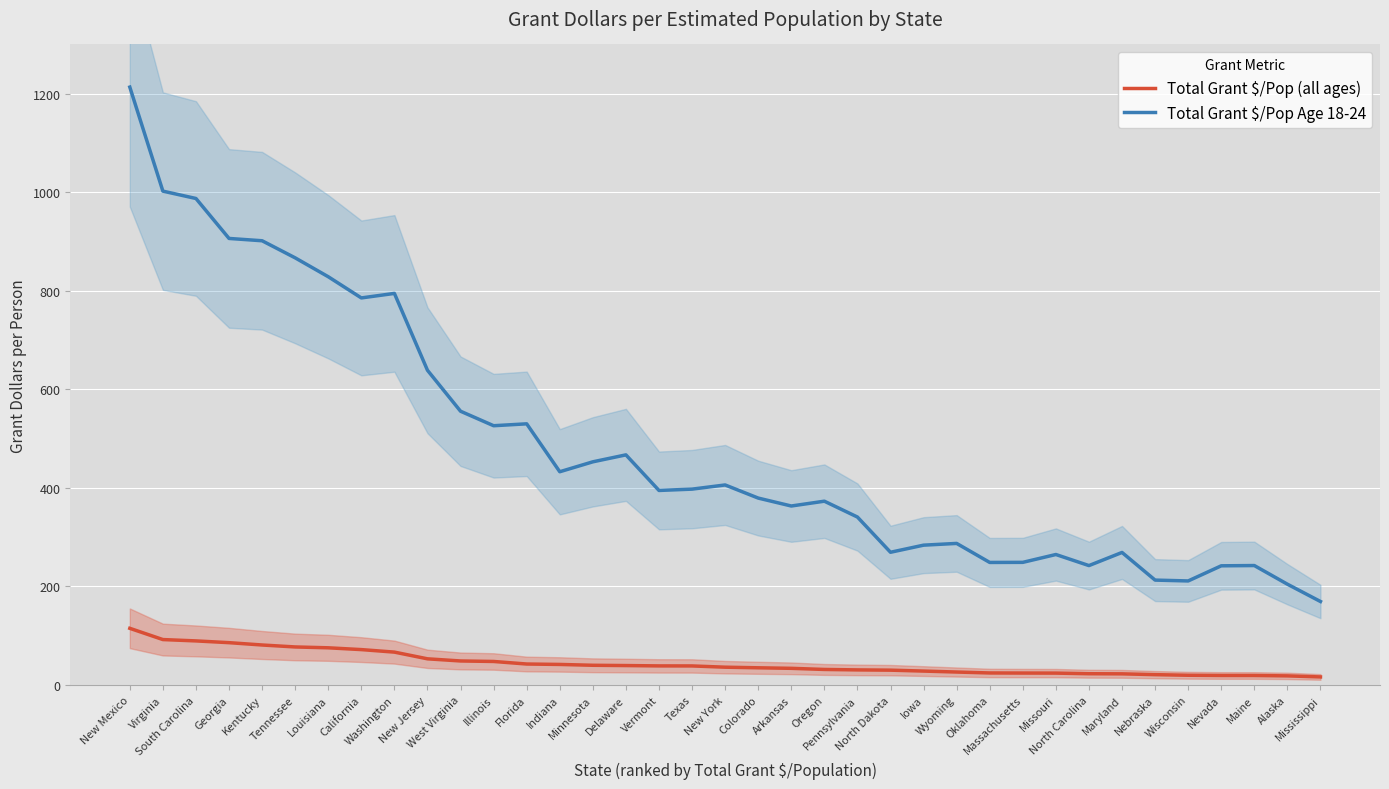

What is the highest value of the Total Grant $/Pop (all ages) series?

115.0